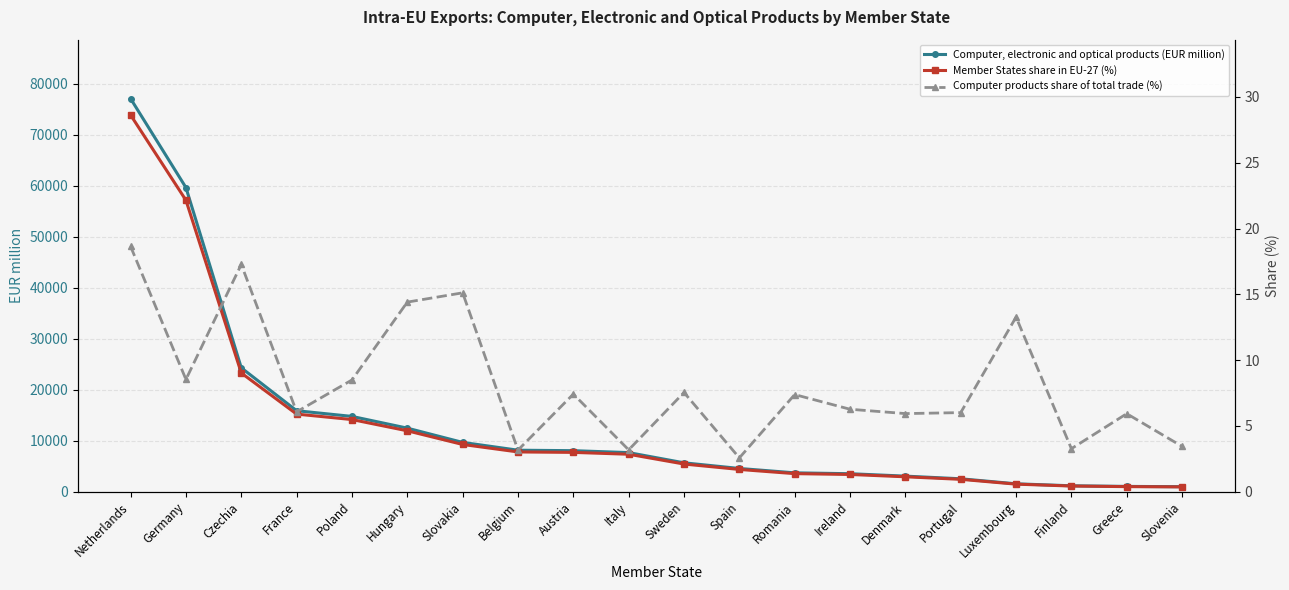

Reading left to right, what are all the values shown in this chart?

Computer, electronic and optical products (EUR million): Netherlands=77087.5	Germany=59647.2	Czechia=24305.6	France=15893.2	Poland=14776.4	Hungary=12476.0	Slovakia=9678.2	Belgium=8149.4	Austria=8057.7	Italy=7679.6	Sweden=5676.4	Spain=4569.6	Romania=3711.3	Ireland=3540.8	Denmark=3066.3	Portugal=2547.3	Luxembourg=1560.9	Finland=1172.5	Greece=1051.6	Slovenia=995.6
Member States share in EU-27 (%): Netherlands=28.6	Germany=22.2	Czechia=9.0	France=5.9	Poland=5.5	Hungary=4.6	Slovakia=3.6	Belgium=3.0	Austria=3.0	Italy=2.9	Sweden=2.1	Spain=1.7	Romania=1.4	Ireland=1.3	Denmark=1.1	Portugal=0.9	Luxembourg=0.6	Finland=0.4	Greece=0.4	Slovenia=0.4
Computer products share of total trade (%): Netherlands=18.6	Germany=8.5	Czechia=17.3	France=6.1	Poland=8.5	Hungary=14.4	Slovakia=15.1	Belgium=3.2	Austria=7.4	Italy=3.2	Sweden=7.5	Spain=2.6	Romania=7.4	Ireland=6.3	Denmark=5.9	Portugal=6.0	Luxembourg=13.3	Finland=3.3	Greece=5.9	Slovenia=3.4